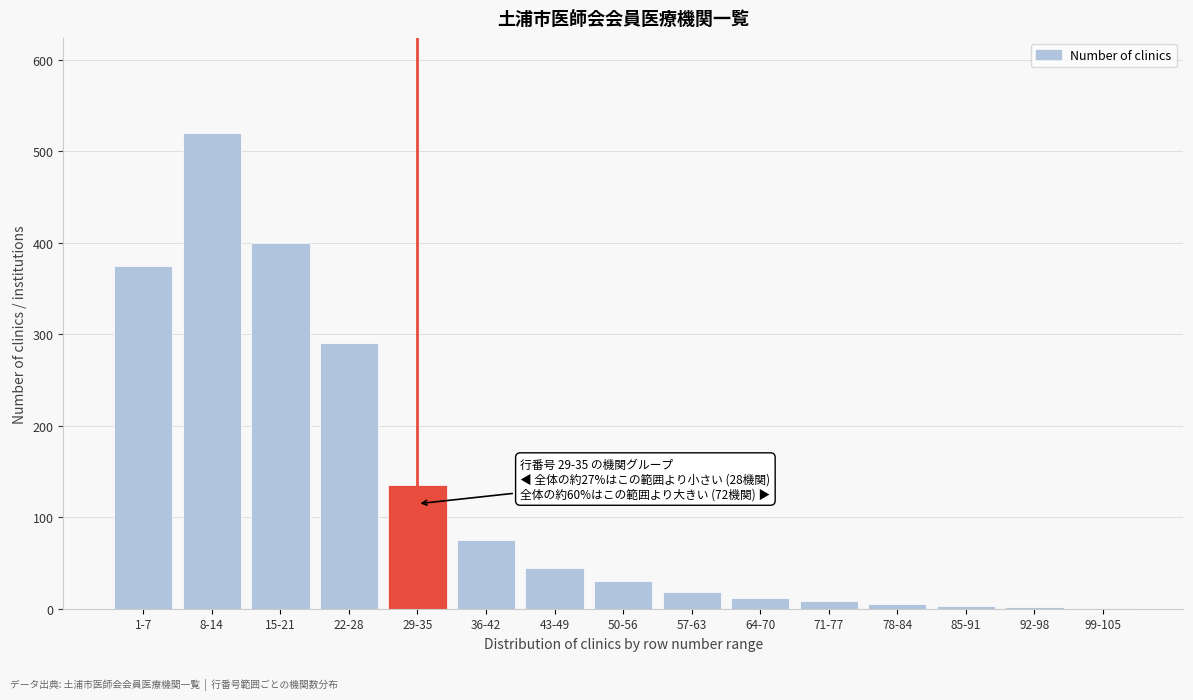

At which category does the chart reach its peak across all series?

8-14